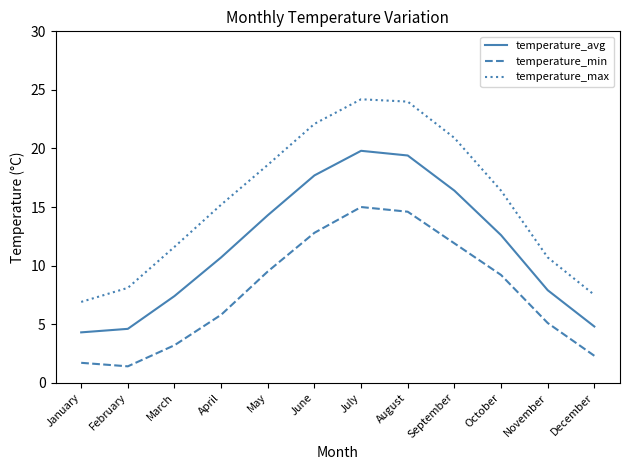

In temperature_max, how many points are higher than both neighbors (excluding endpoints)?

1